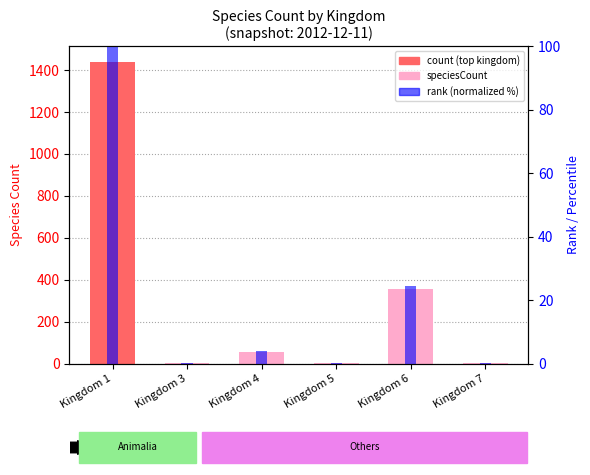

Which series changed the most between Kingdom 4 and Kingdom 5?

speciesCount